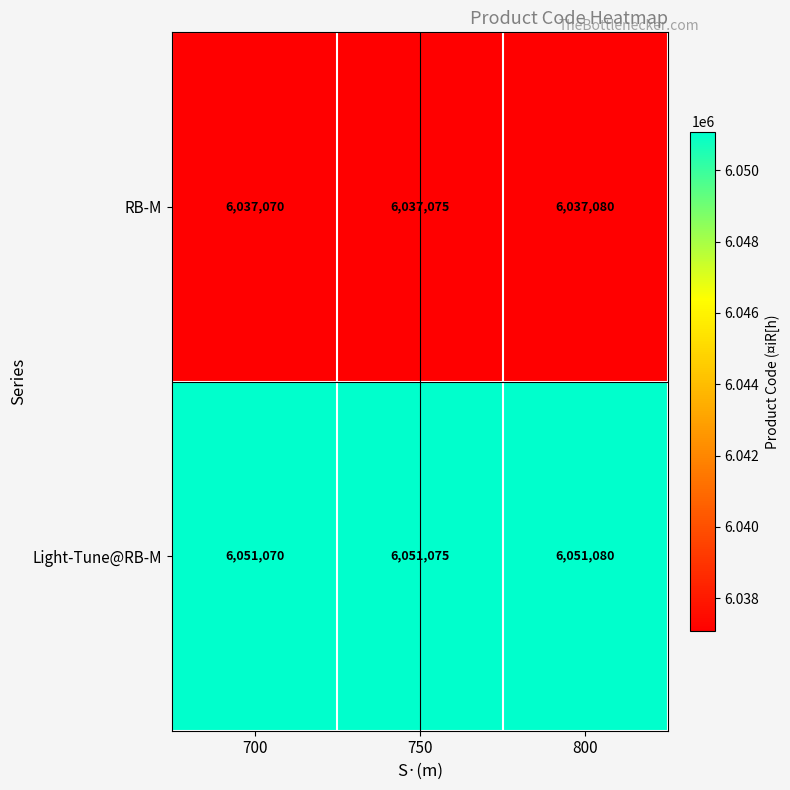

What is the difference between the highest and lowest values at 750?

14000